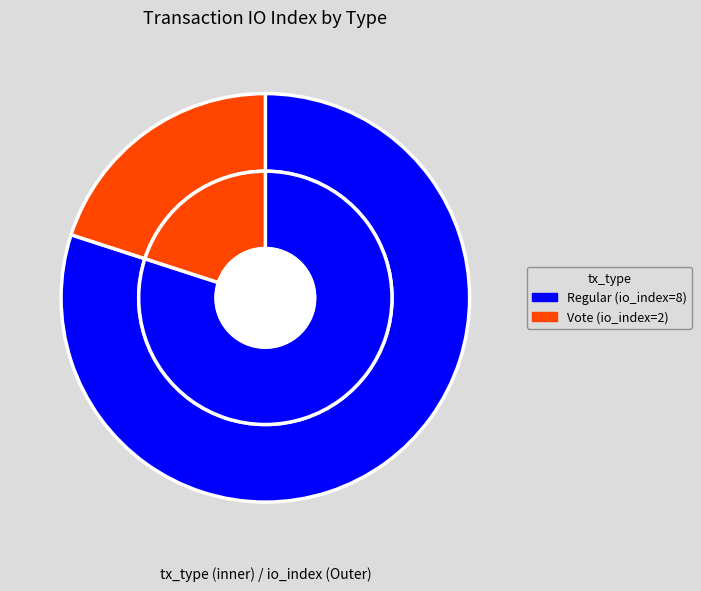

To the nearest percent, what portion does Regular (io_index=8) represent?

80%